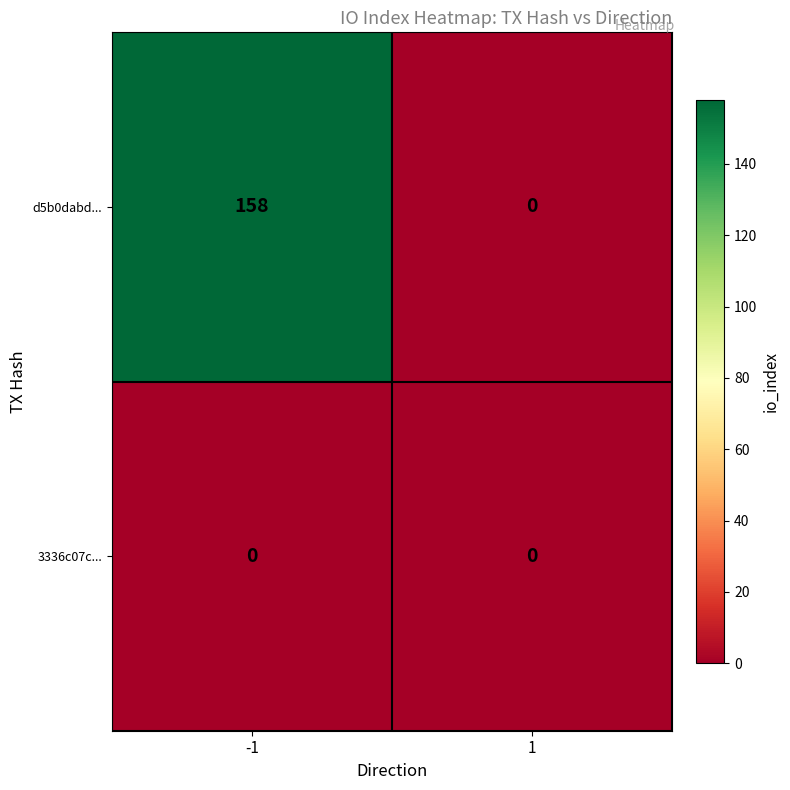

The d5b0dabd... series shows 0 at 1. True or false?

True